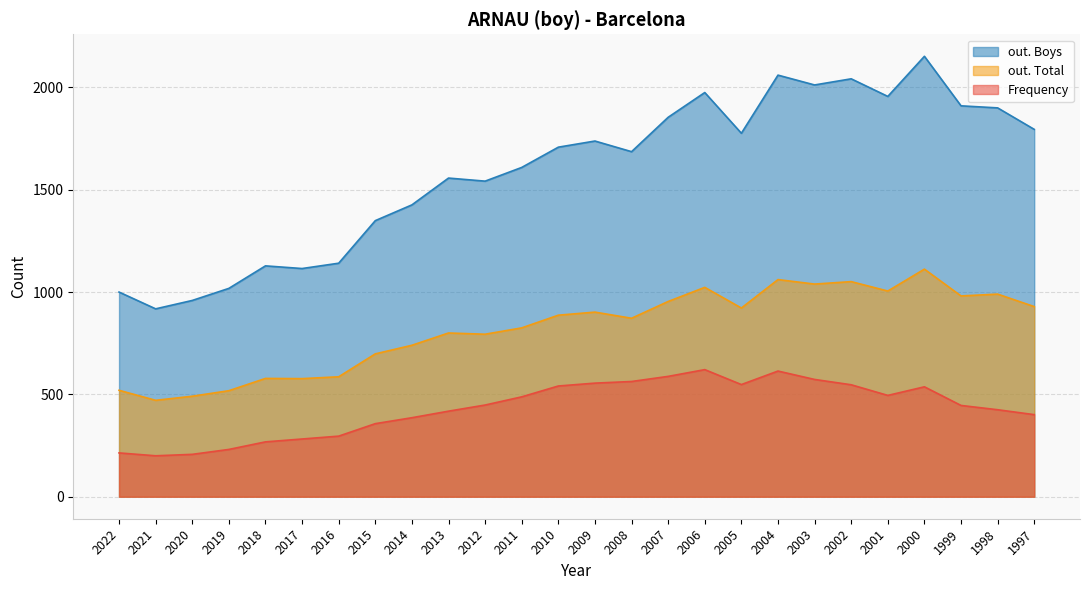

True or false: out. Boys has a value of 987 at 1999.

False